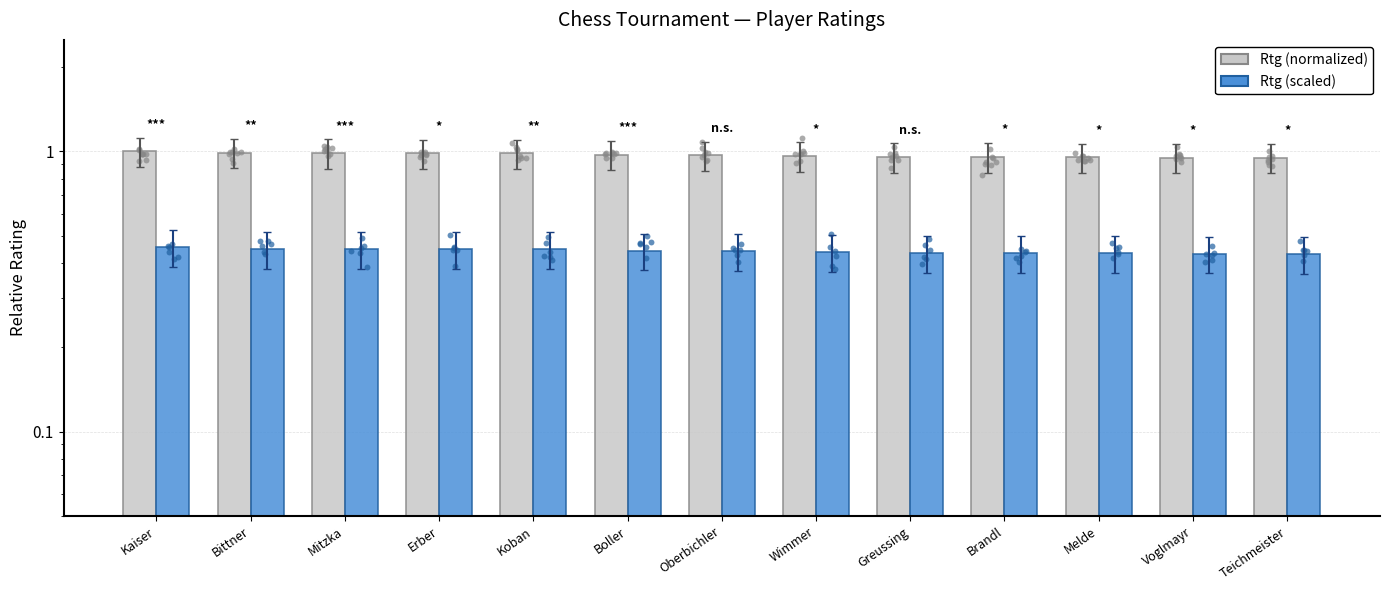

Which series contains the lowest Y value?

Rtg (scaled)